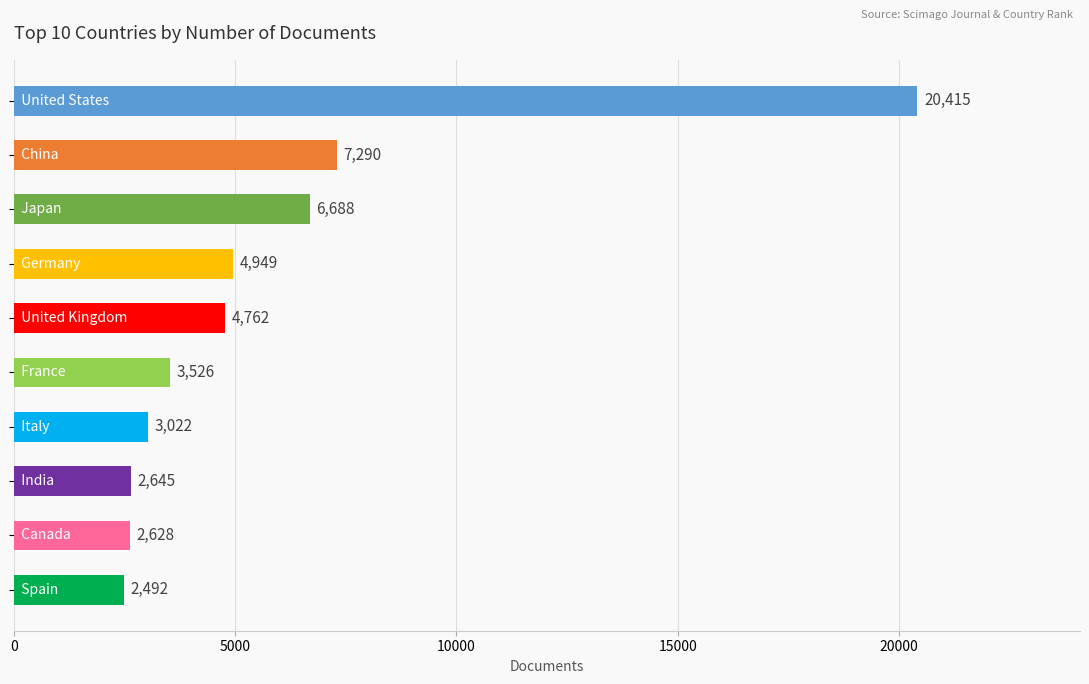

Reading top to bottom, list all the values displayed in this chart.

20415	7290	6688	4949	4762	3526	3022	2645	2628	2492